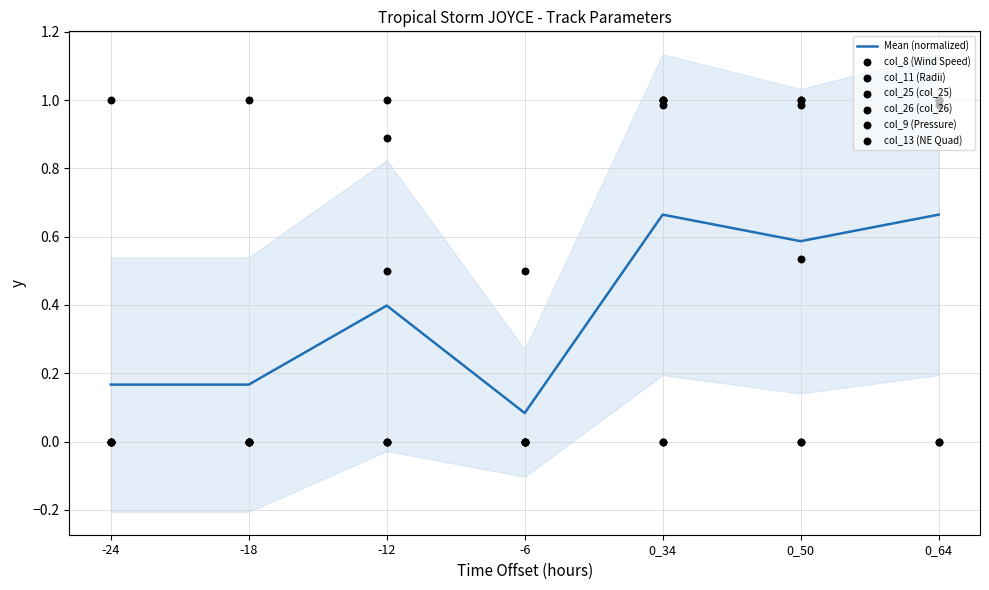

Which series contains the lowest Y value?

col_8 (Wind Speed)